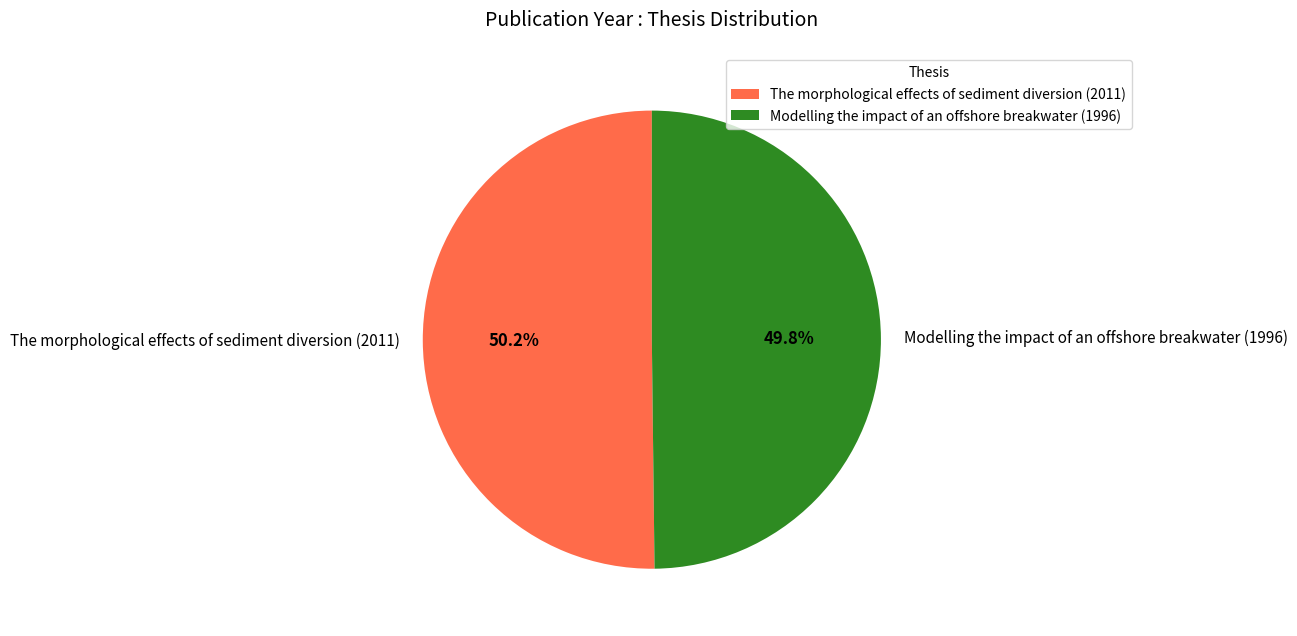

To the nearest percent, what portion does The morphological effects of sediment diversion (2011) represent?

50%